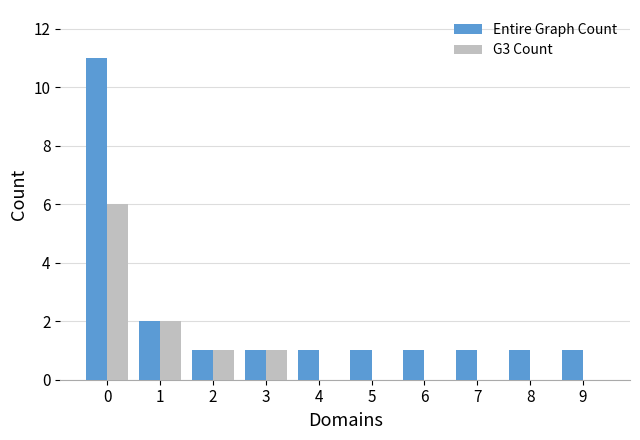

Count the number of data series in this chart.

2